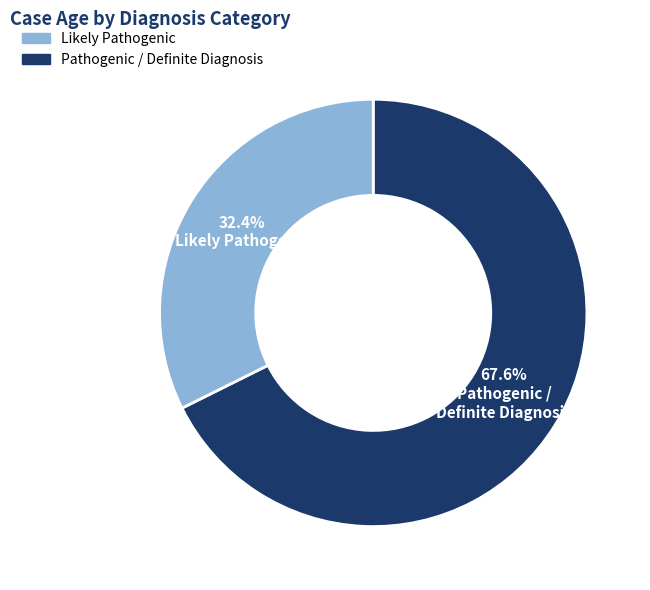

Is there a majority slice in this chart?

Yes